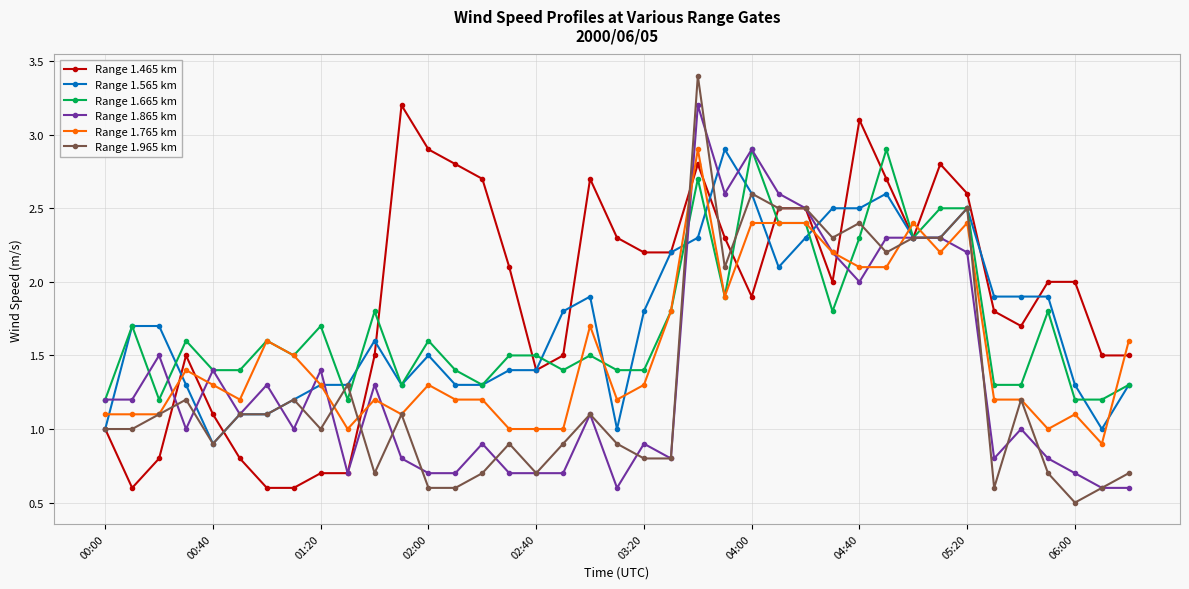

At how many categories does at least one series exceed 3?

3